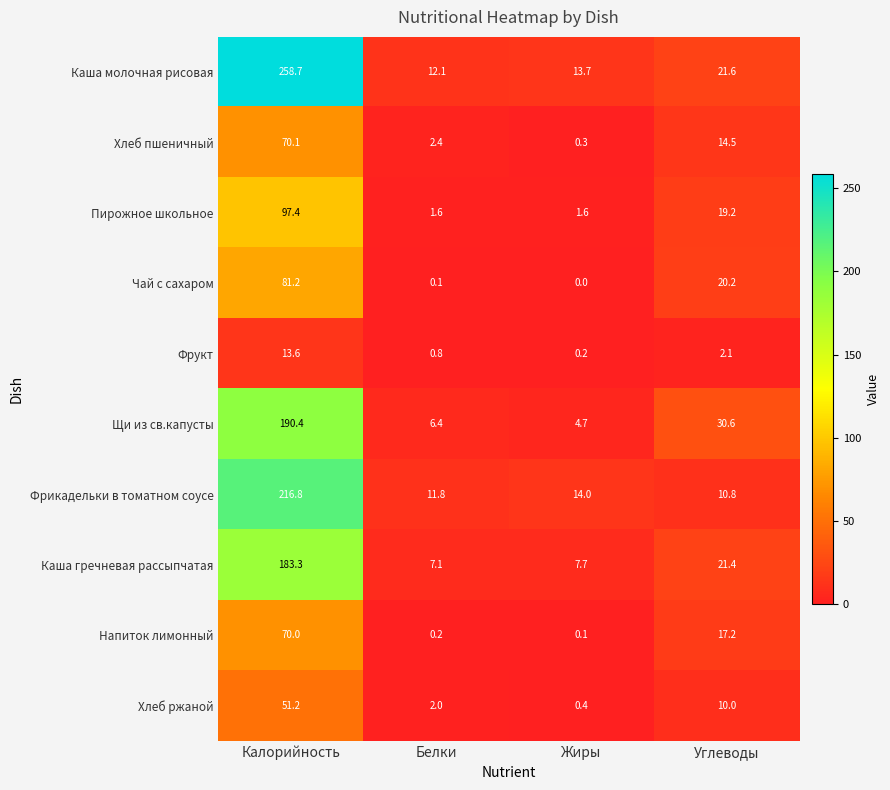

At which category is the sum across all series the highest?

Калорийность